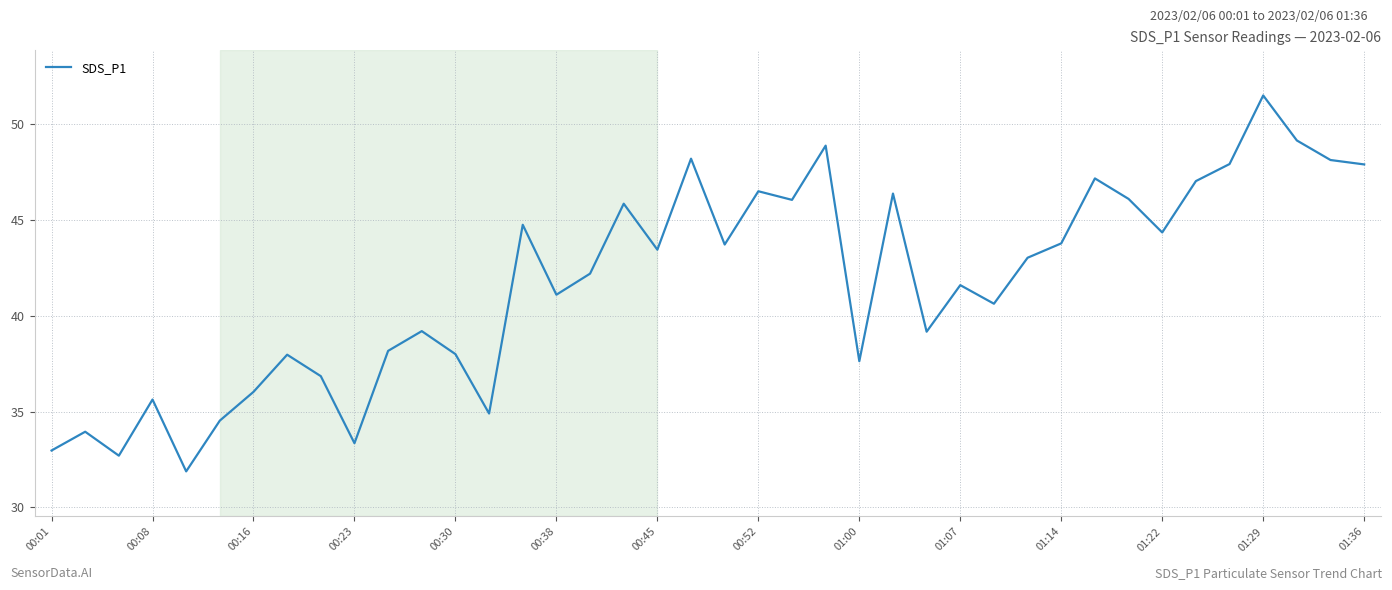

What is the difference between the maximum and minimum values?

19.6